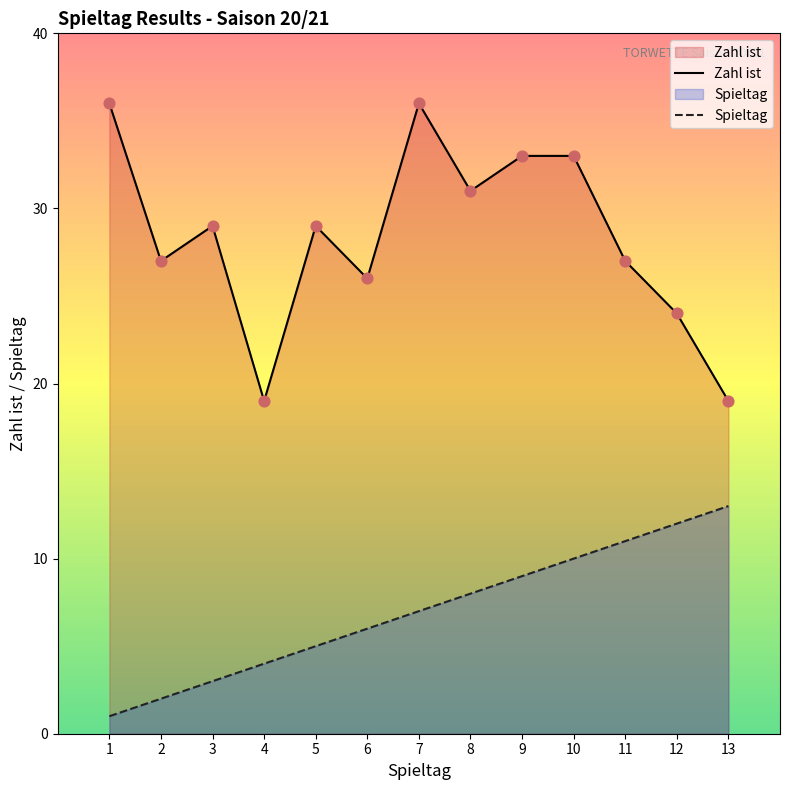

Which series has the largest Y range (max minus min)?

Zahl ist